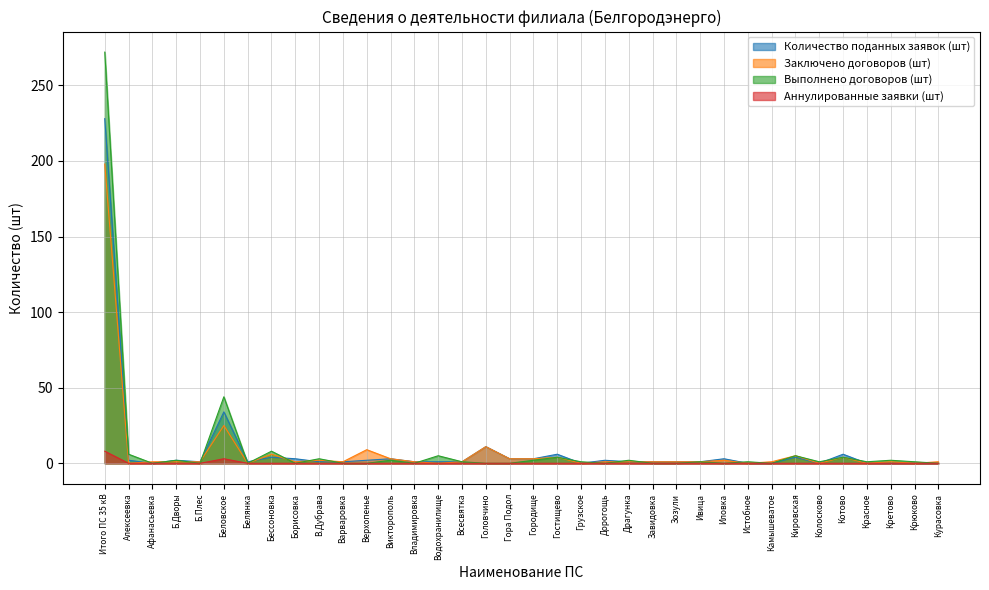

Which series has the largest total across all categories?

Выполнено договоров (шт)